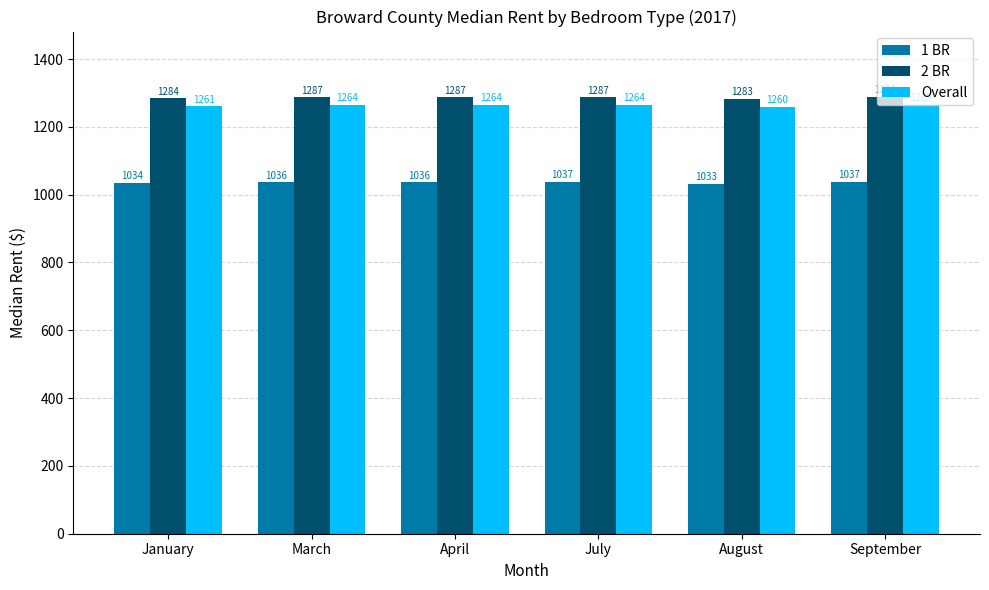

True or false: 1 BR has a value of 1034 at January.

True